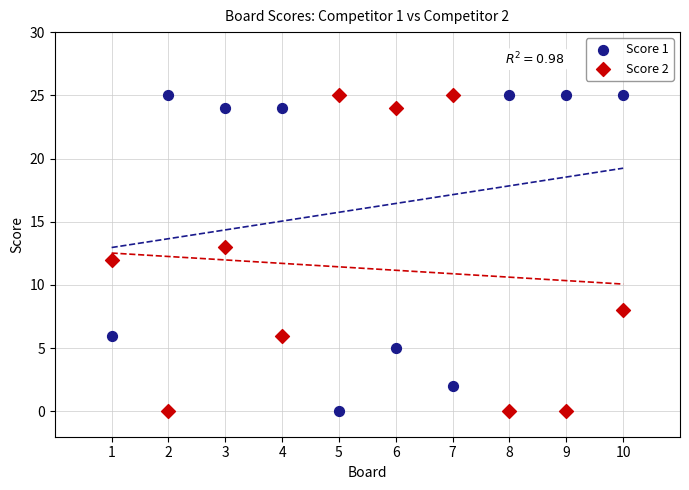

What are all the series names shown in the legend?

Score 1, Score 2